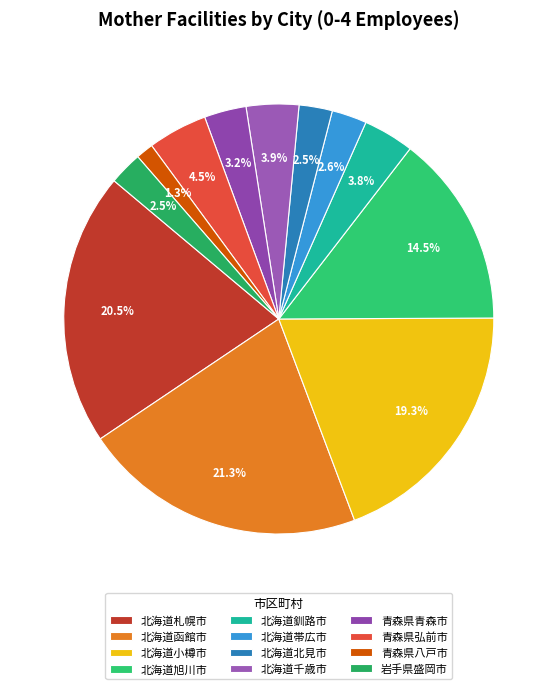

What percentage is the 北海道釧路市 slice, to the nearest percent?

4%